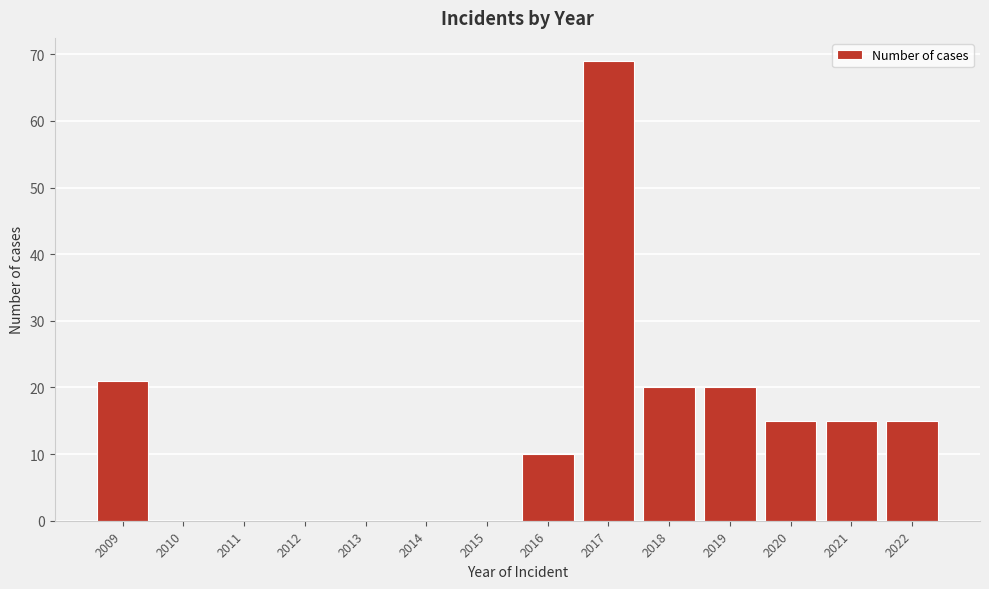

Reading left to right, what are all the values shown in this chart?

2009=21	2010=0	2011=0	2012=0	2013=0	2014=0	2015=0	2016=10	2017=69	2018=20	2019=20	2020=15	2021=15	2022=15